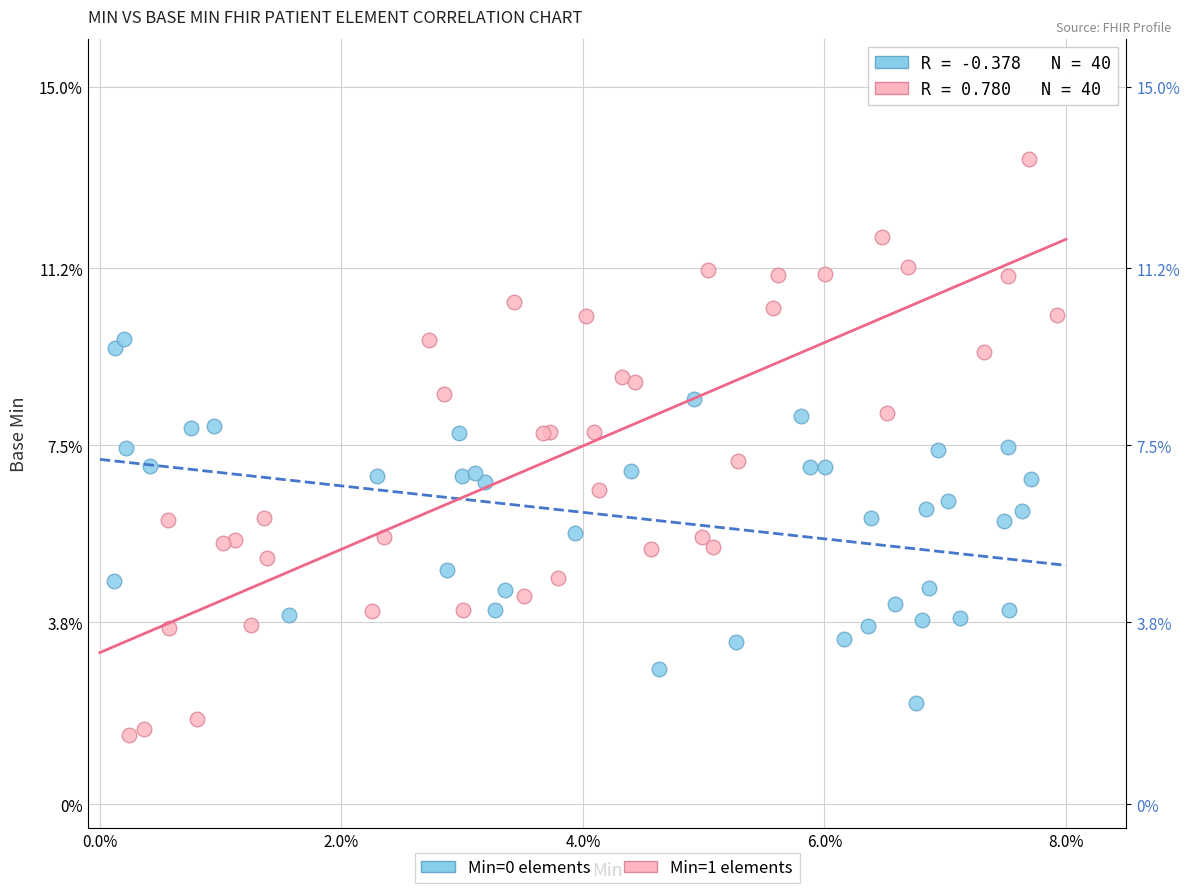

Which series contains the highest Y value?

Min=1 elements